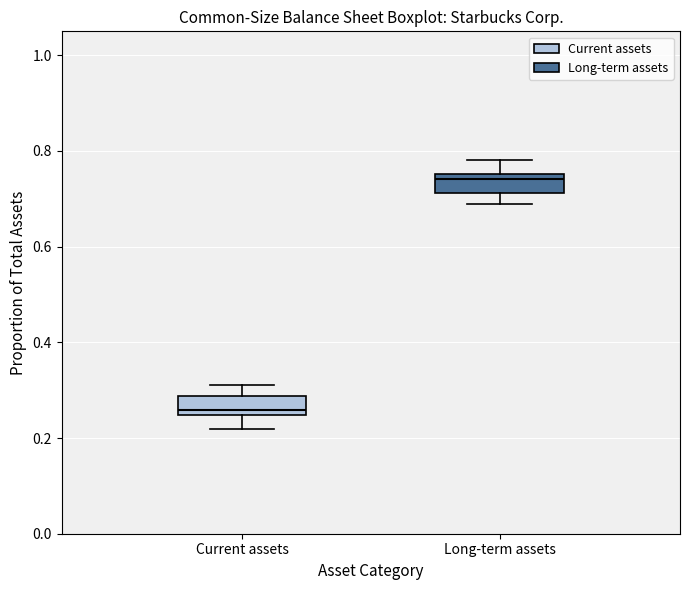

Which box's median line is the highest?

Long-term assets